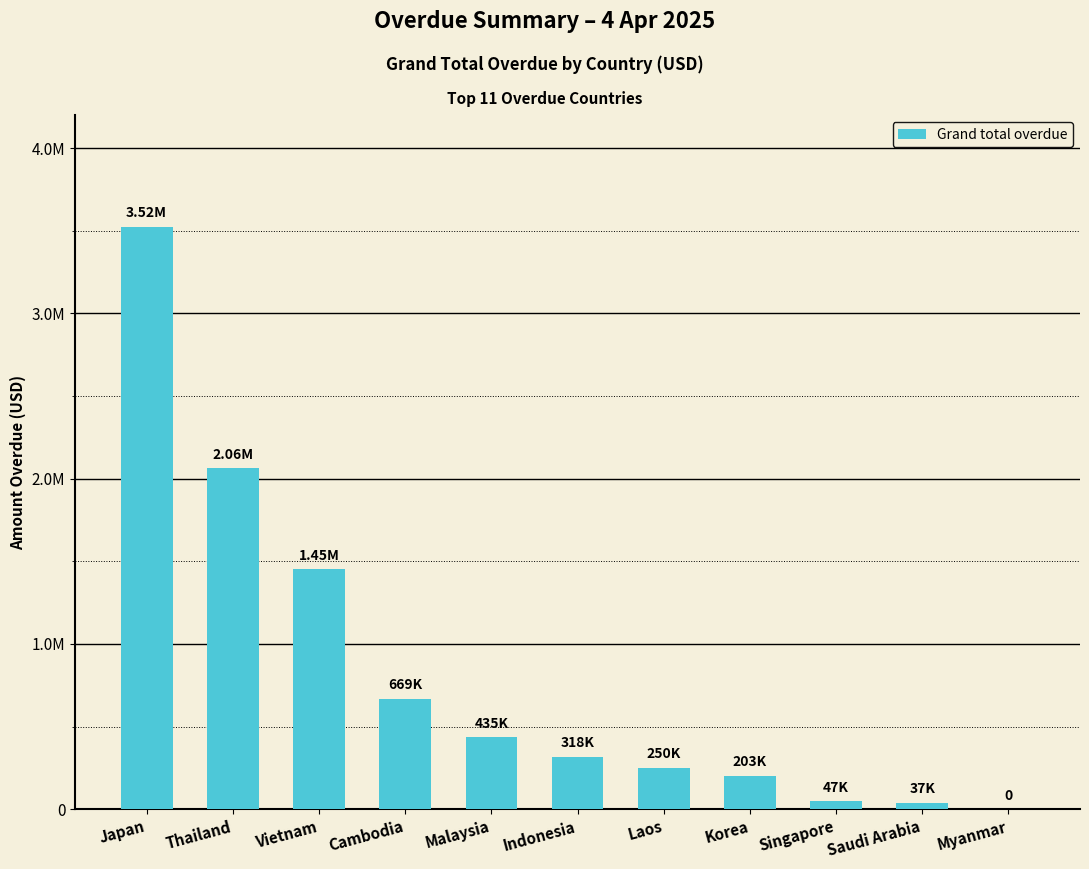

What is the change in value from Cambodia to Saudi Arabia?

-631943.7